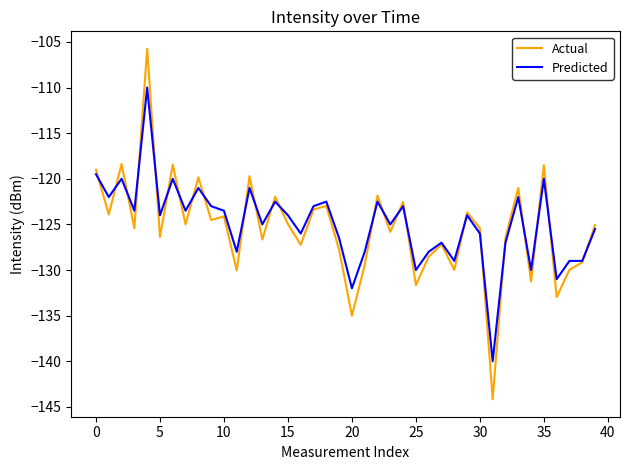

What is the minimum value for Predicted?

-140.0